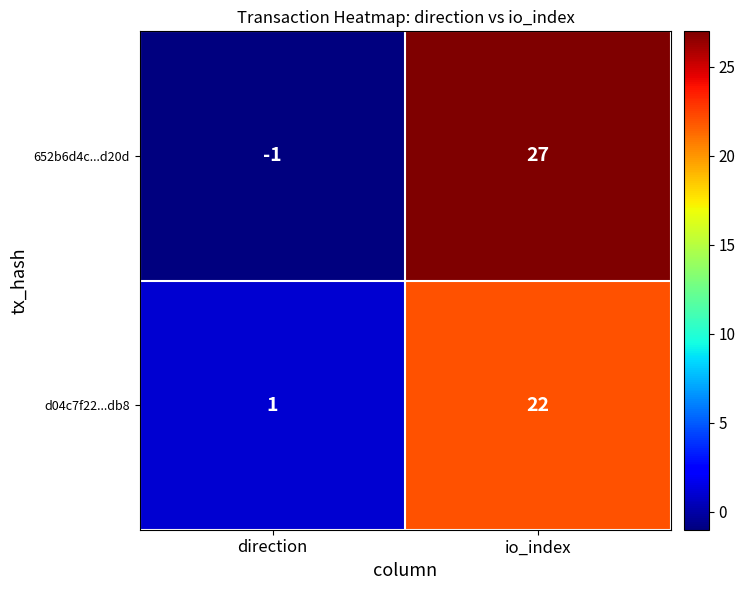

Rank the series at io_index from highest to lowest value.

652b6d4c...d20d, d04c7f22...db8